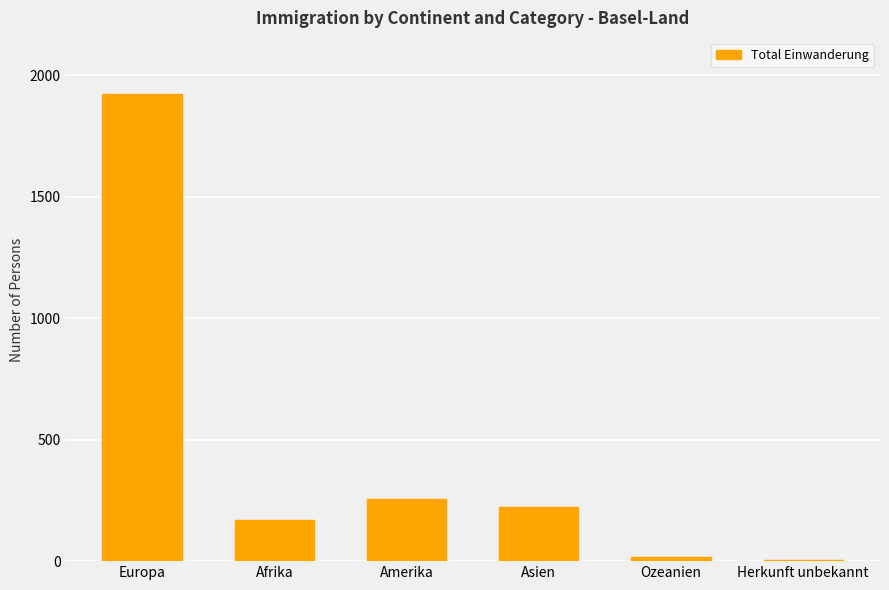

Reading left to right, extract all data points from this chart.

1924	169	255	225	15	6